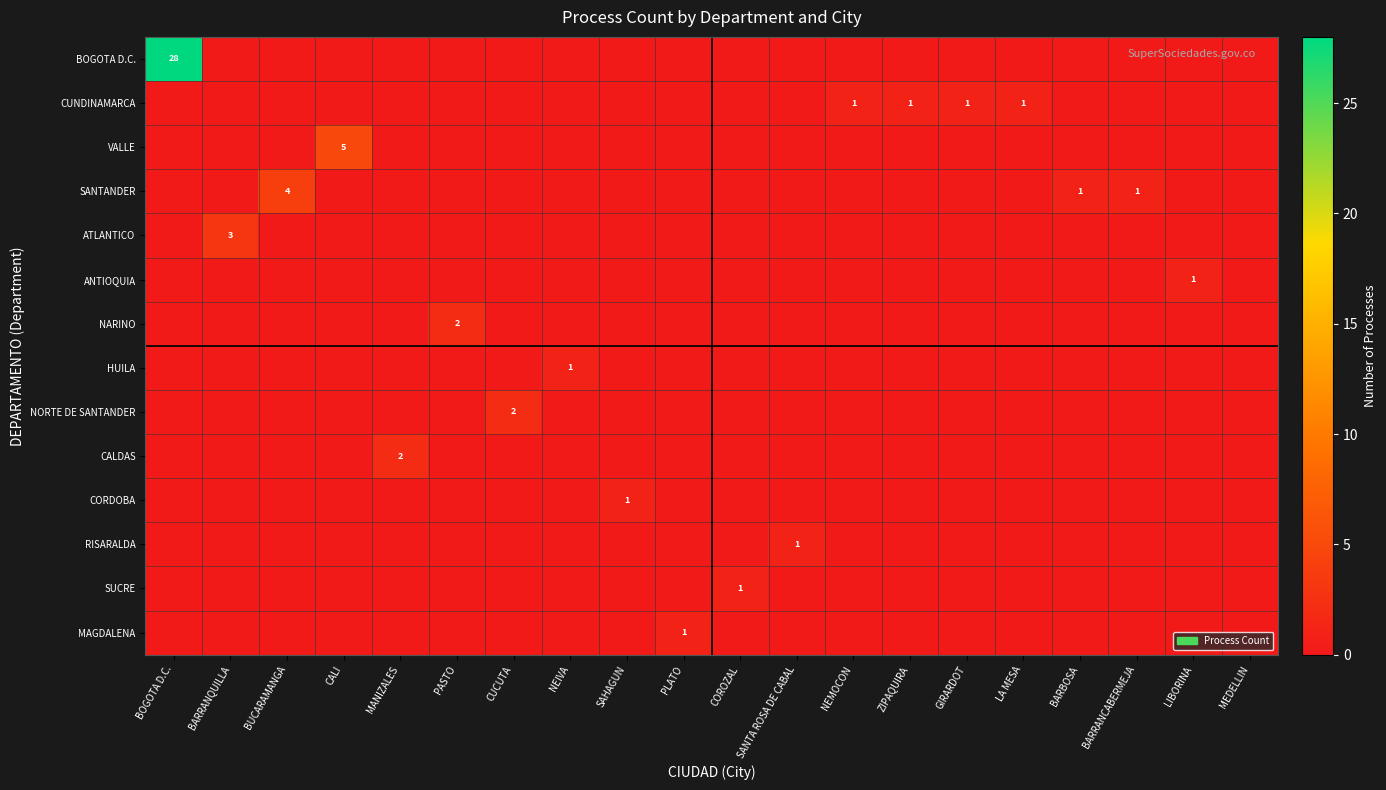

Between BOGOTA D.C. and BUCARAMANGA, which series saw the biggest shift?

BOGOTA D.C.